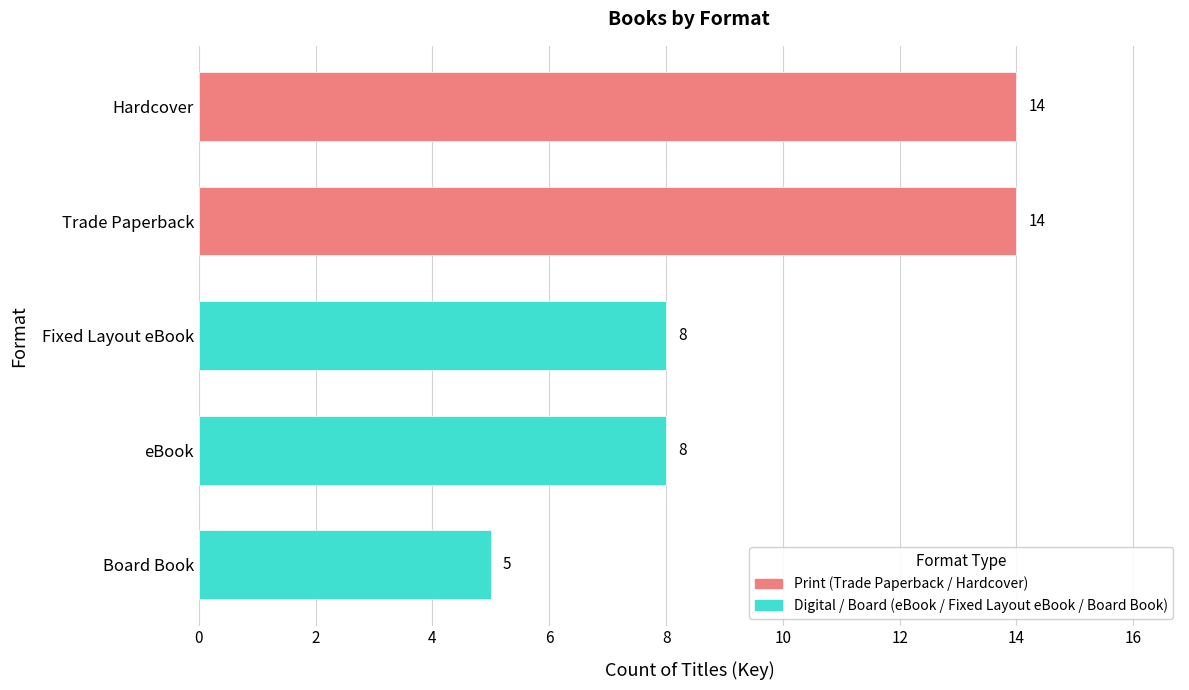

How many bars are there in total?

5